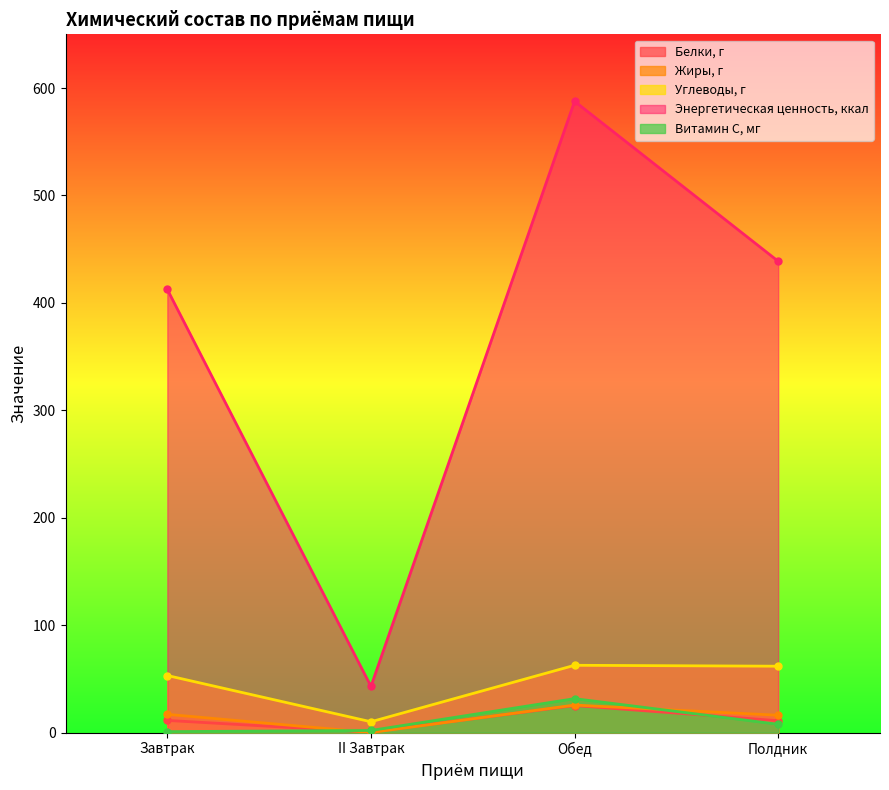

True or false: Витамин С, мг has a value of 11.3 at Полдник.

False